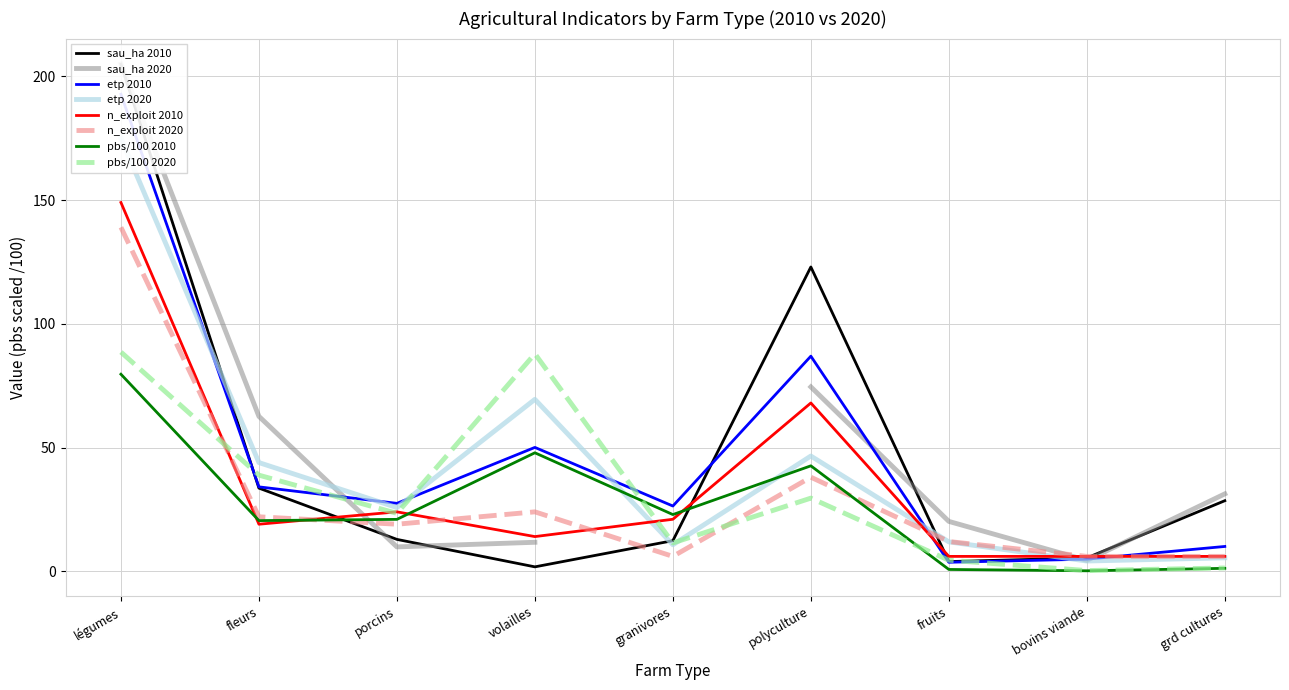

Rank the series by their maximum value, from highest to lowest.

sau_ha, etp, n_exploit, pbs